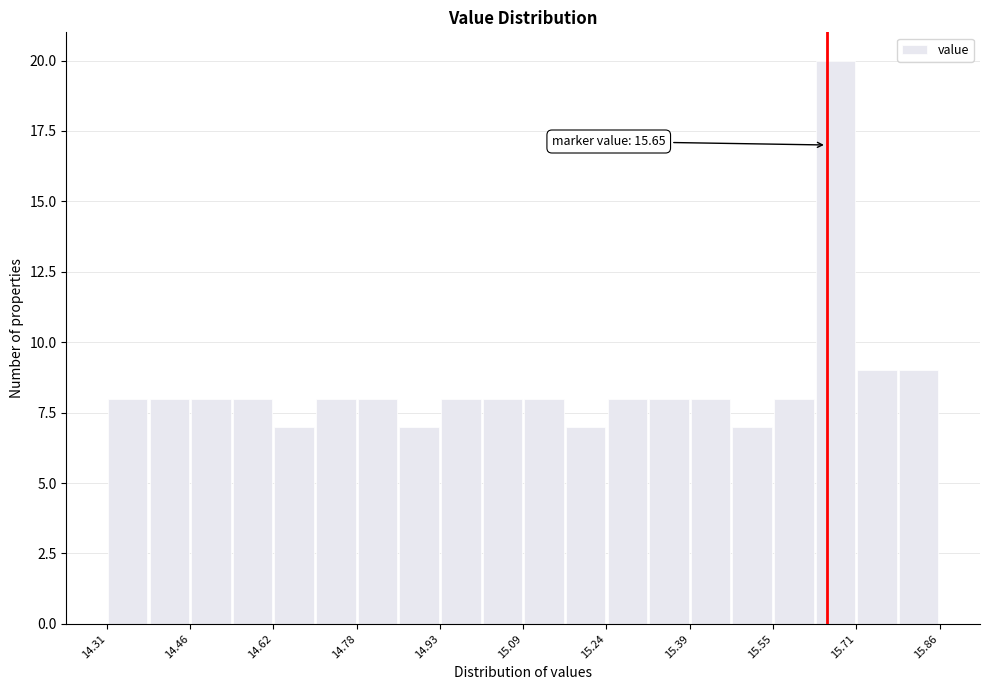

Read against the x-axis, roughly where is the centre of the tallest bar?

15.66